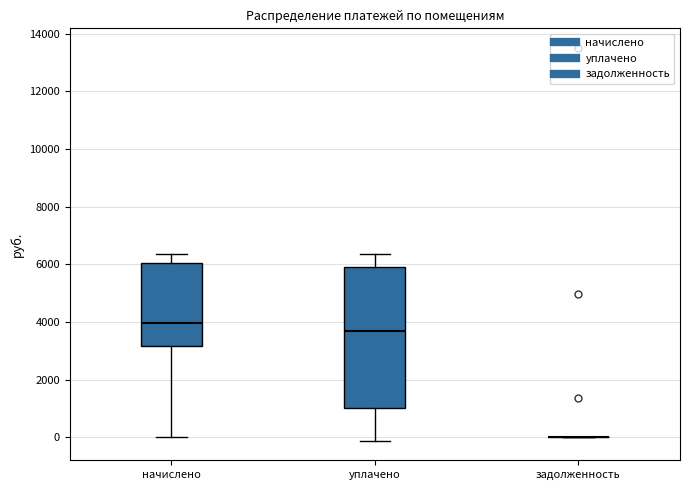

Reading left to right, transcribe this box plot: for each box, give where its median line is, the range the box spans, and where its two whiskers end, as read against the y-axis. The values are not printed on the chart, so give them approximately, as read against the axis.

начислено: median 4000, box 3200 to 6000, whiskers 0 to 6400
уплачено: median 3600, box 1000 to 6000, whiskers -200 to 6400
задолженность: box collapsed to a line at 0, whiskers 0 to 0